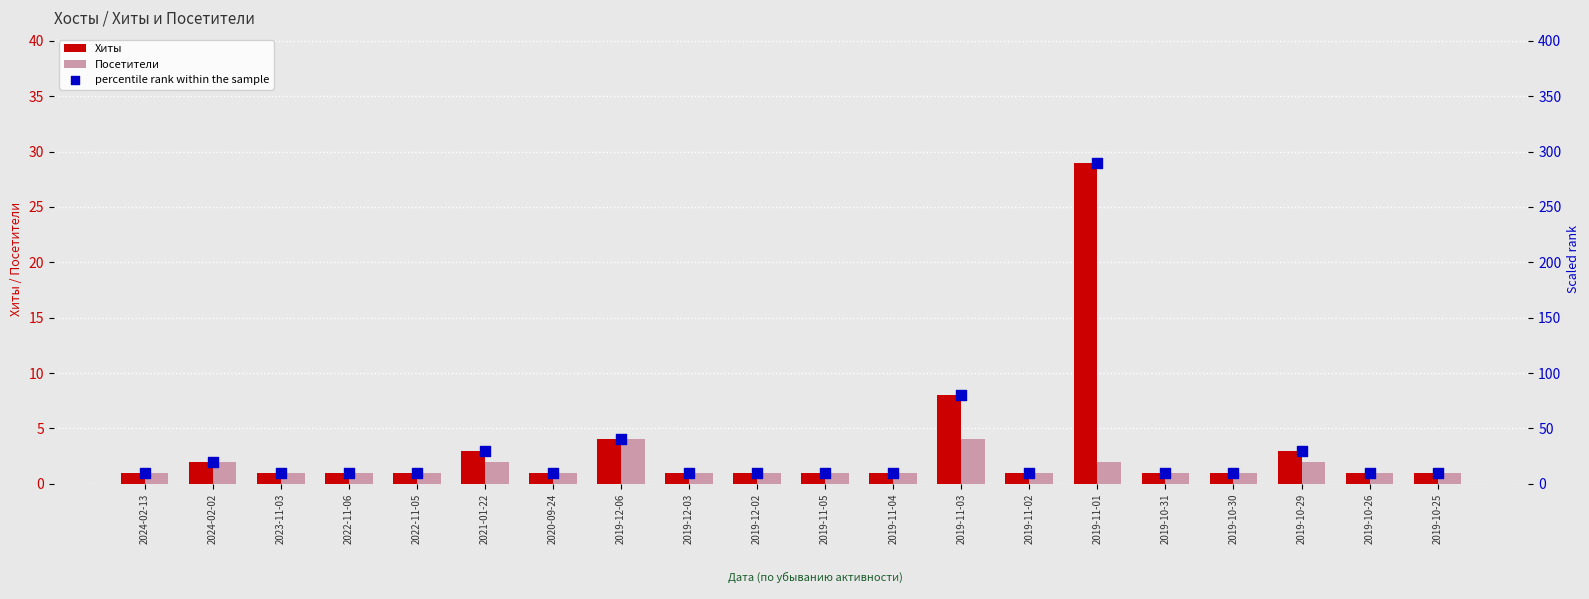

Which series has the widest spread of Y values?

percentile rank within the sample